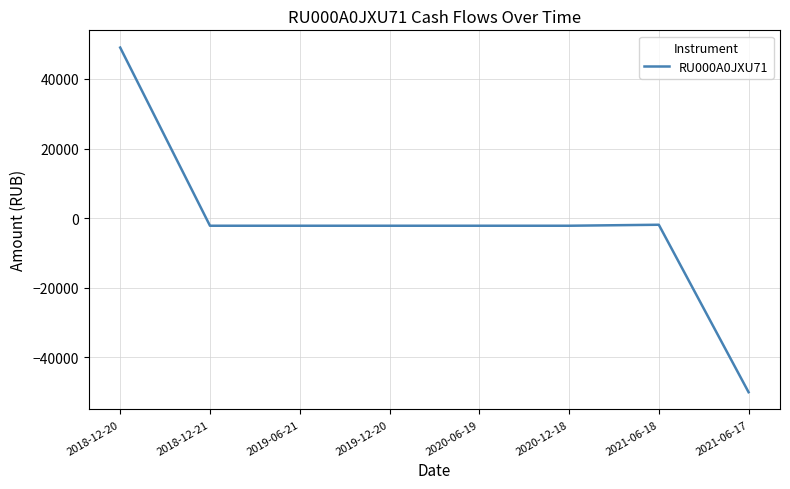

The chart shows a value of -2181.5 at 2019-12-20. True or false?

True